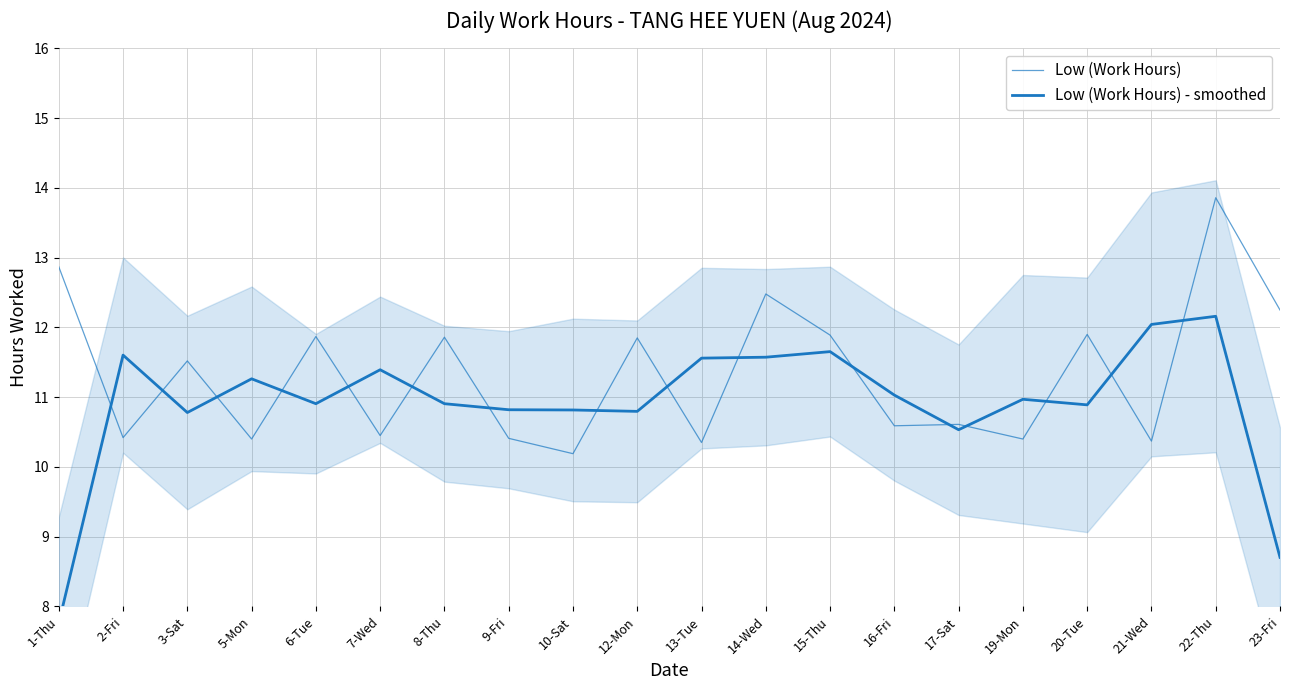

Is the value of Low (Work Hours) at 5-Mon greater than the value of Low (Work Hours) - smoothed at 23-Fri?

Yes